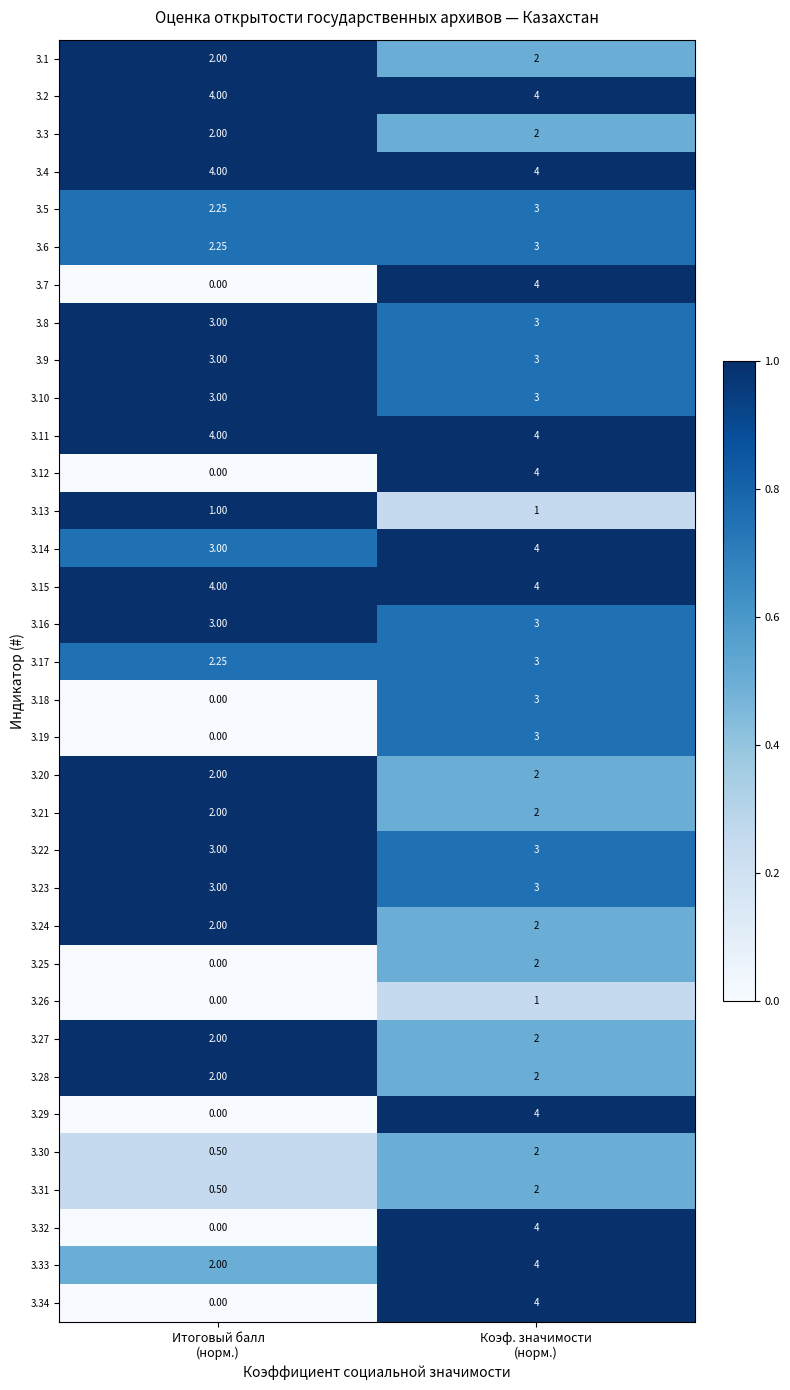

What is the total value across all series at Итоговый балл
(норм.)?

61.8